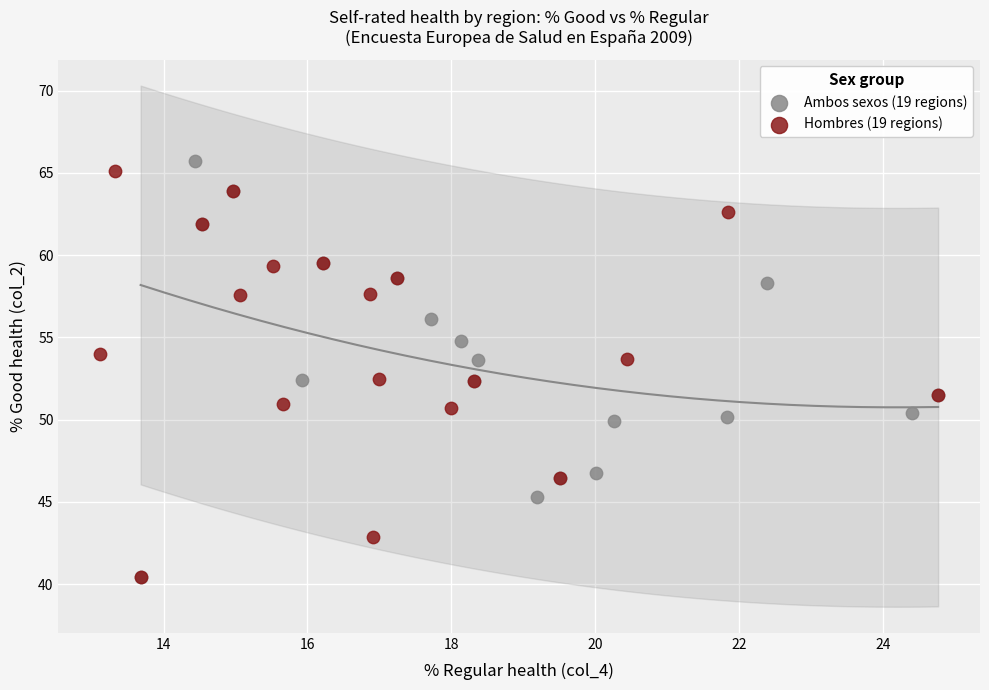

Which series has the largest Y range (max minus min)?

Ambos sexos (19 regions)